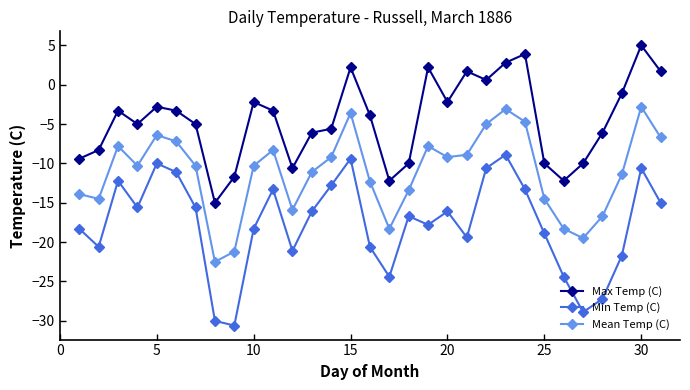

How many lines are shown in the chart?

3